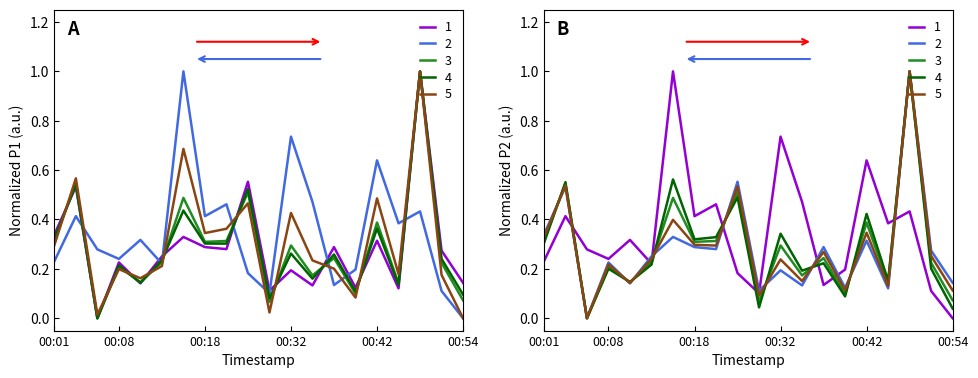

At how many categories does at least one series exceed 0?

20